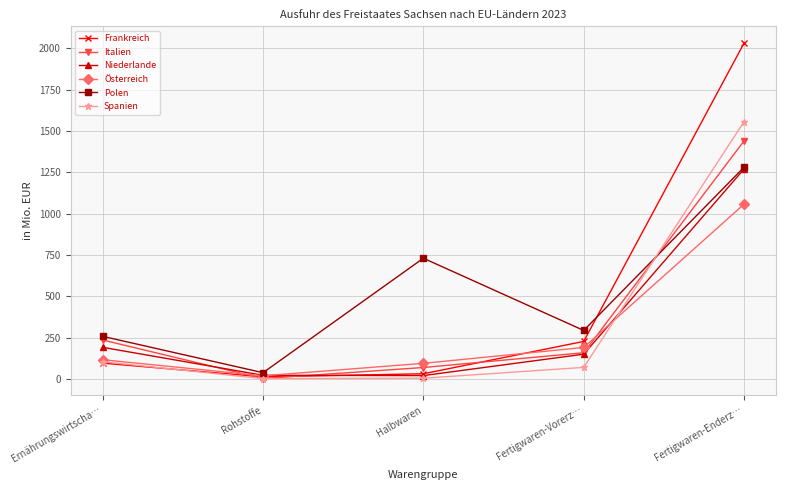

In Polen, how many points are higher than both neighbors (excluding endpoints)?

1